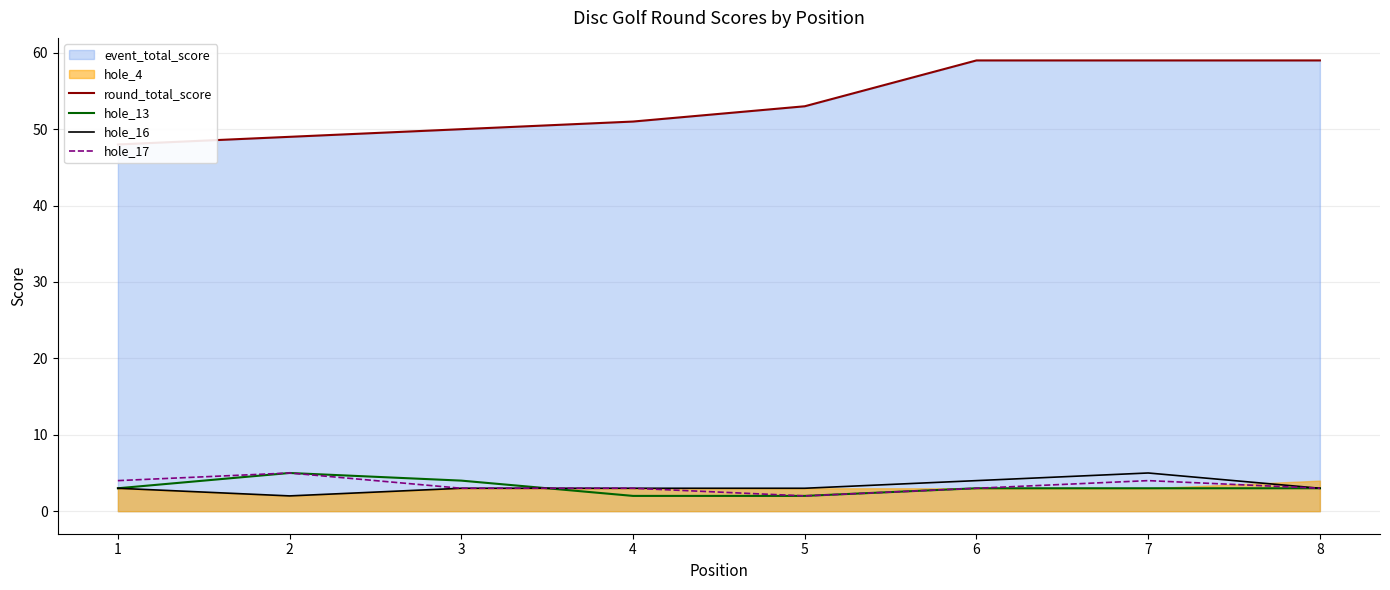

True or false: round_total_score and hole_17 intersect in this chart.

False